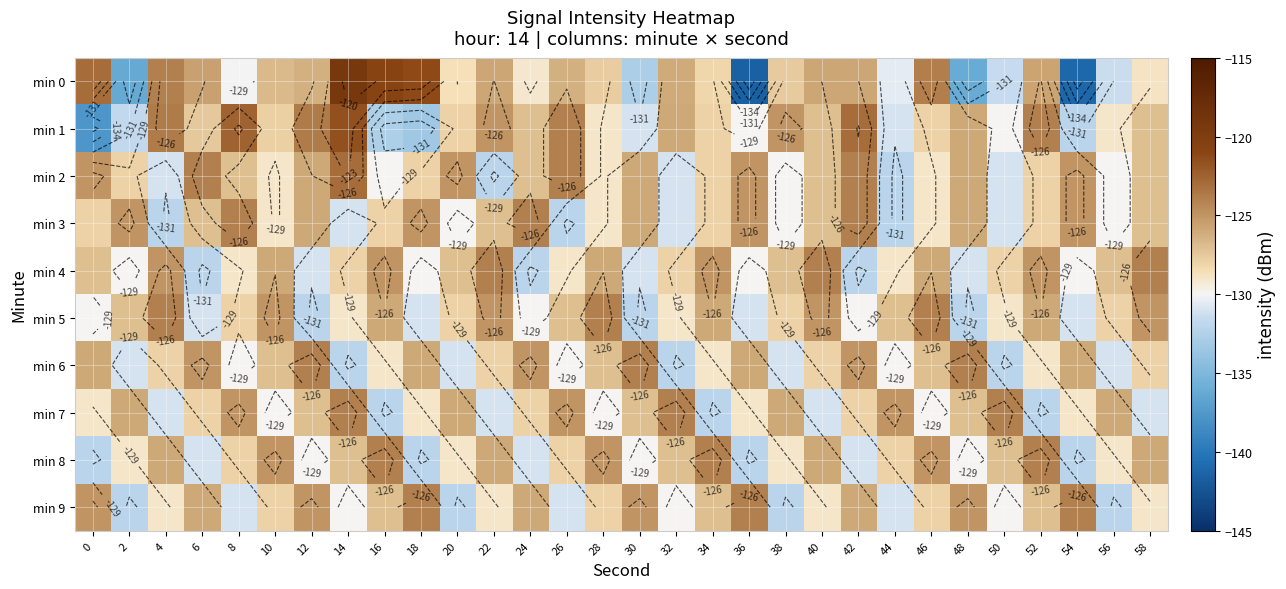

Is the value of min 9 at 56 greater than the value of min 3 at 52?

No